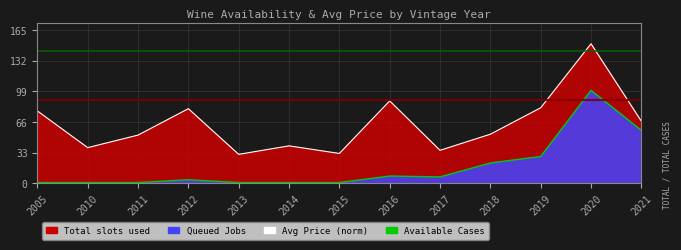

What is the value of the Avg Price (normalized) point at the 3rd from the left?

51.9